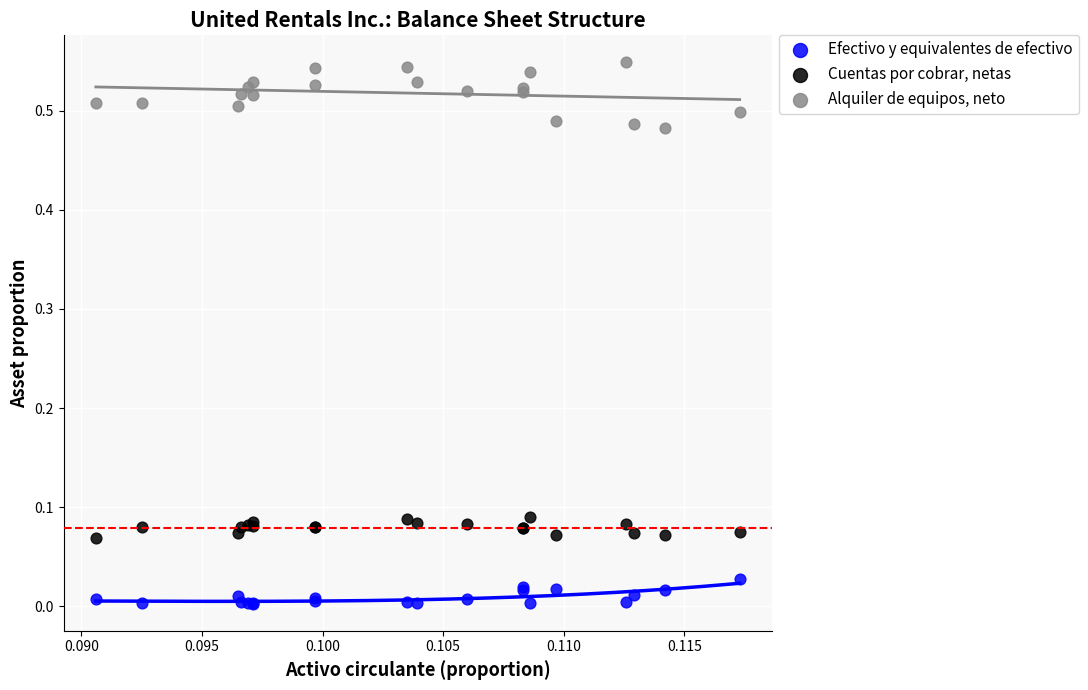

Which series has the widest spread of Y values?

Alquiler de equipos, neto